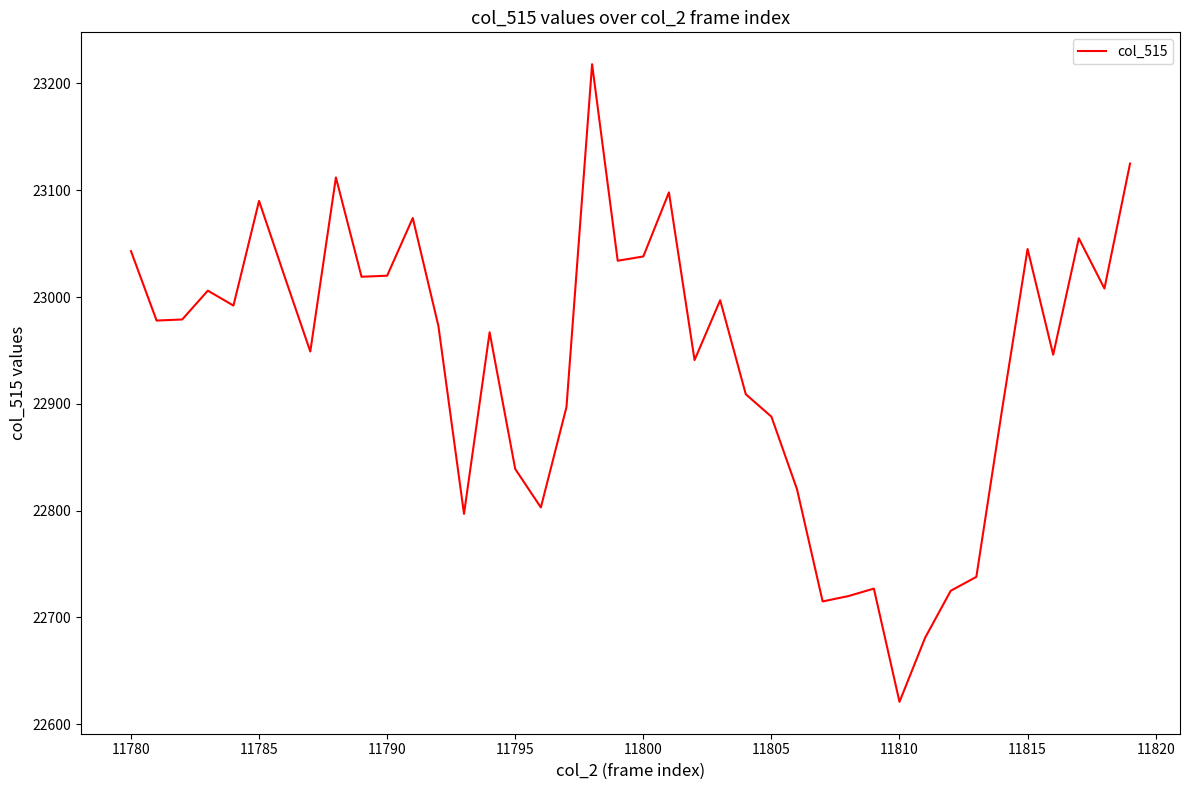

What is the difference between the maximum and minimum values?

597